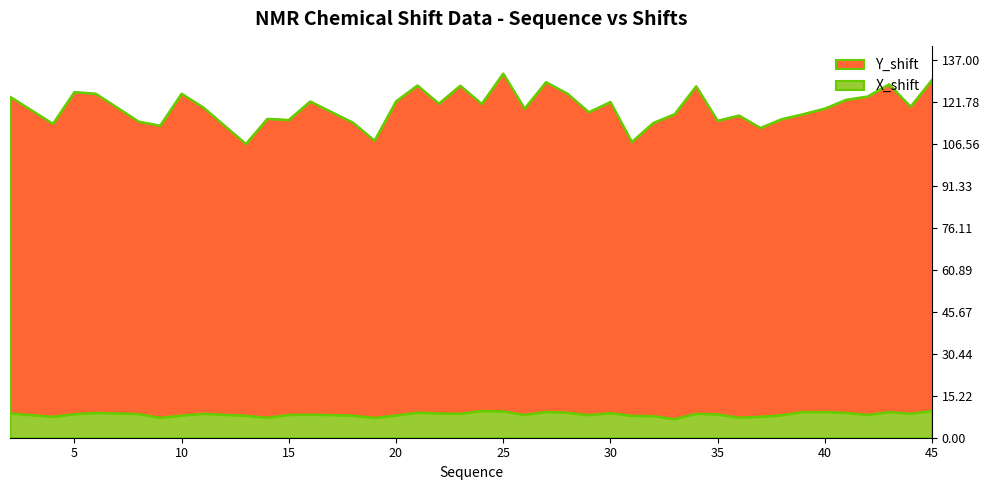

Does the chart have visible grid lines?

No